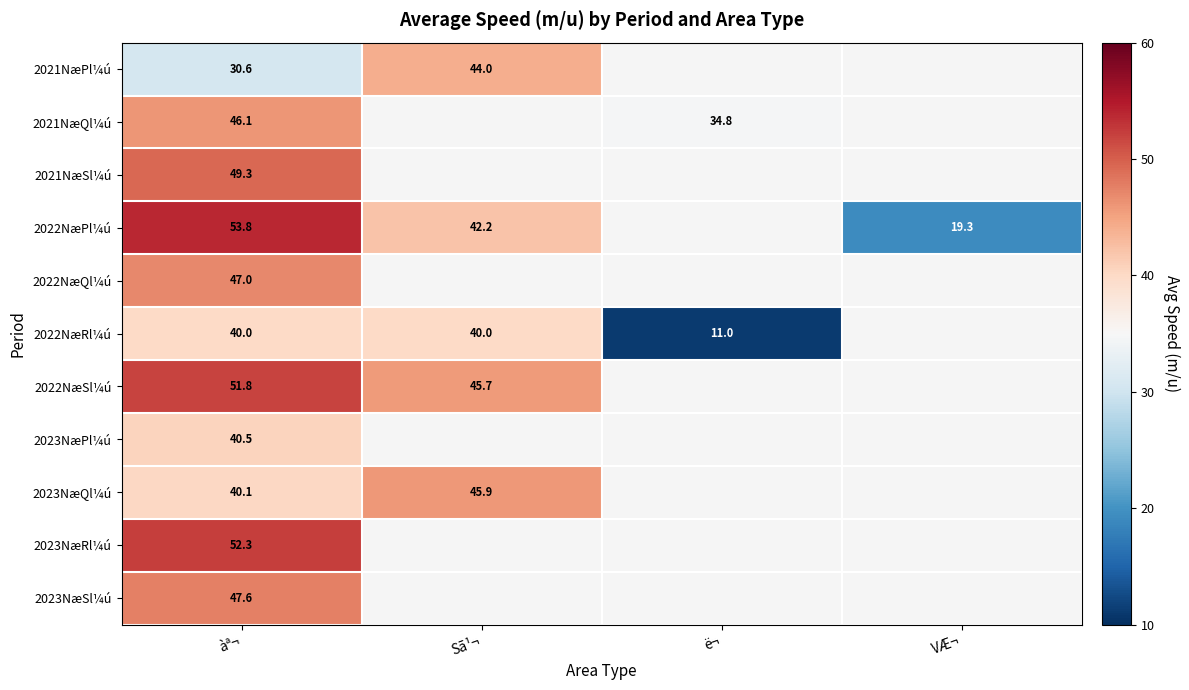

What is the spread (max minus min) of values at àª¬?

23.2